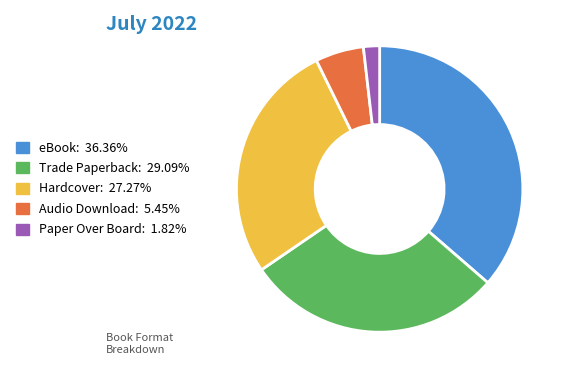

Is the sum of Paper Over Board and Hardcover greater than half?

No